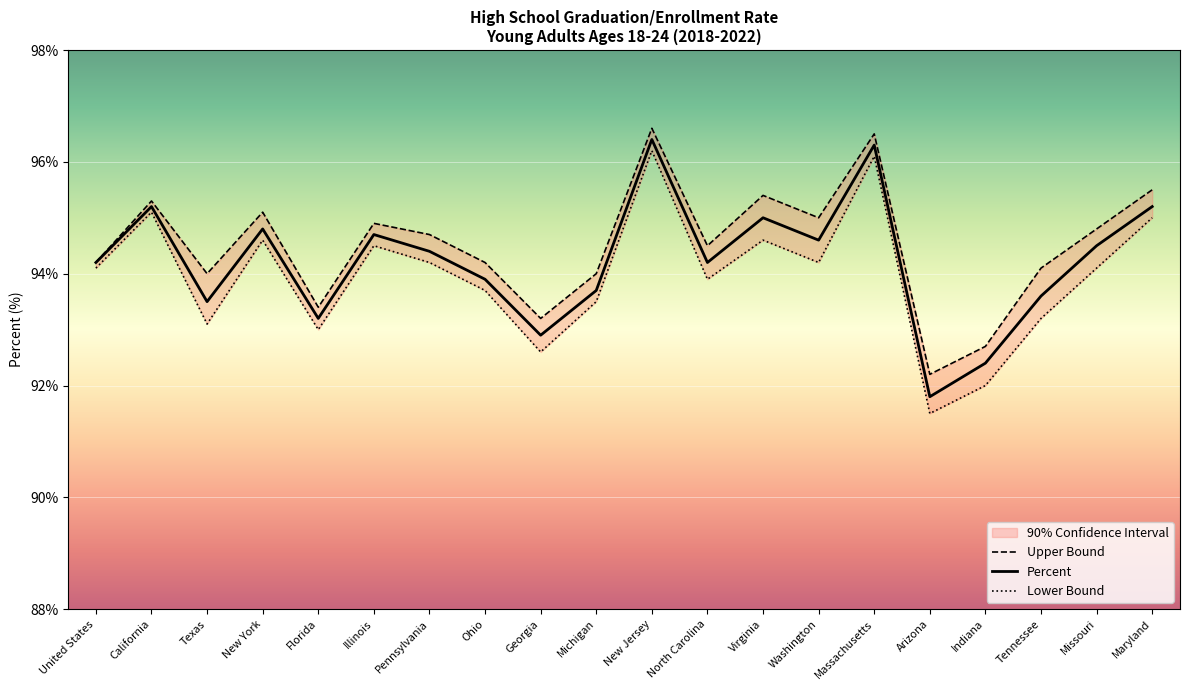

What is the sum of all Upper Bound values?

1890.3